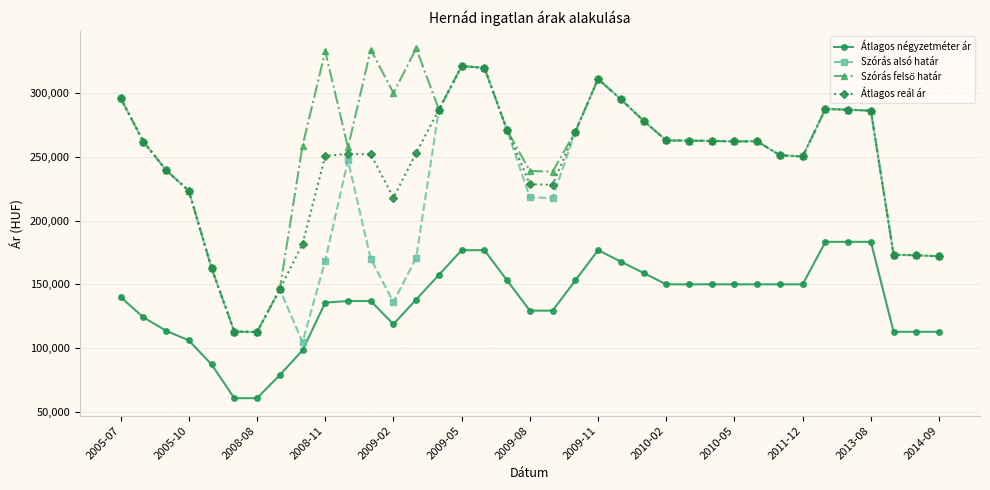

What is the value of the Átlagos négyzetméter ár point at the 19th from the left?

129363